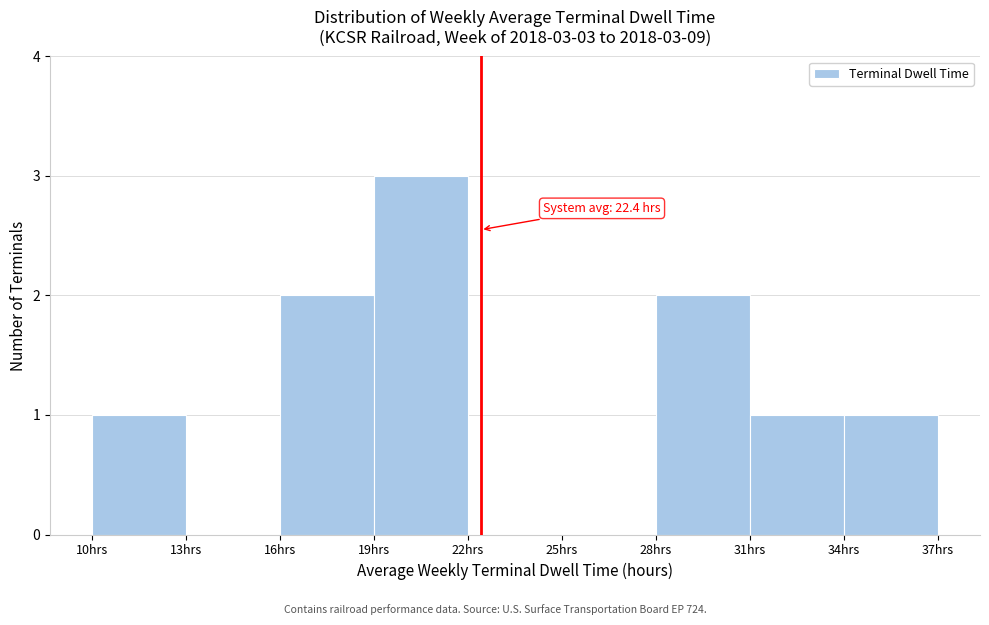

Over which range of the x-axis is the bar tallest?

19 to 22